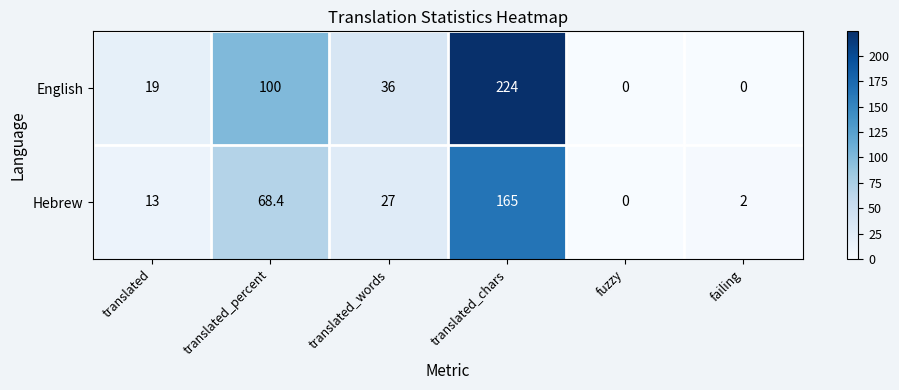

What is the difference between the Hebrew values at failing and translated_percent?

66.4